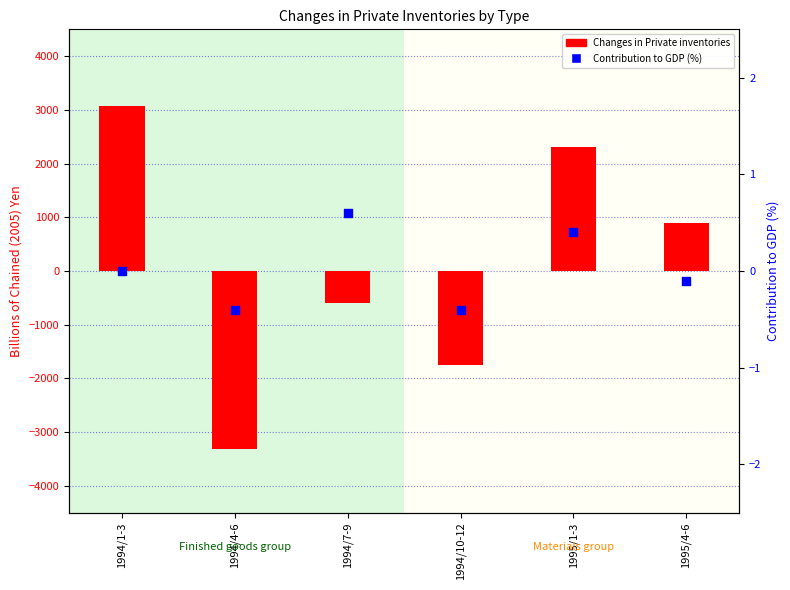

Which series has the widest spread of Y values?

Changes in Private inventories